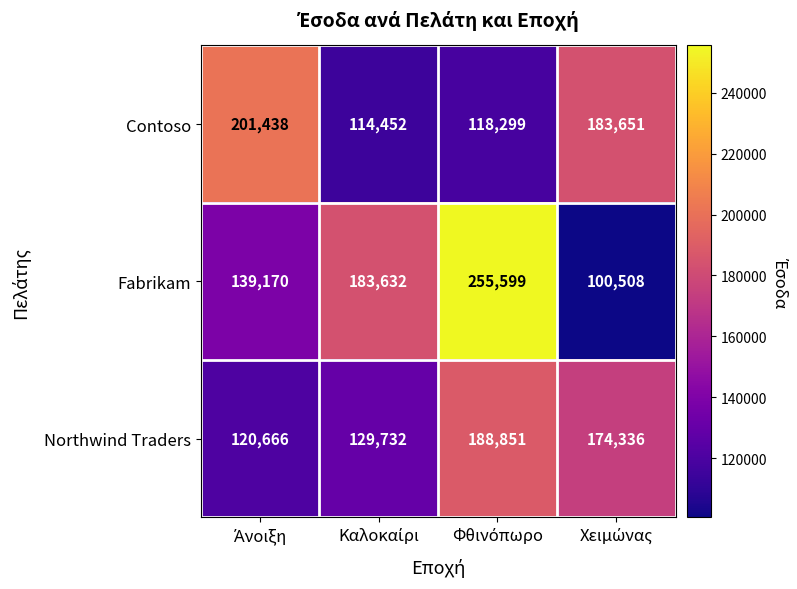

Which series has the largest range (max minus min)?

Fabrikam